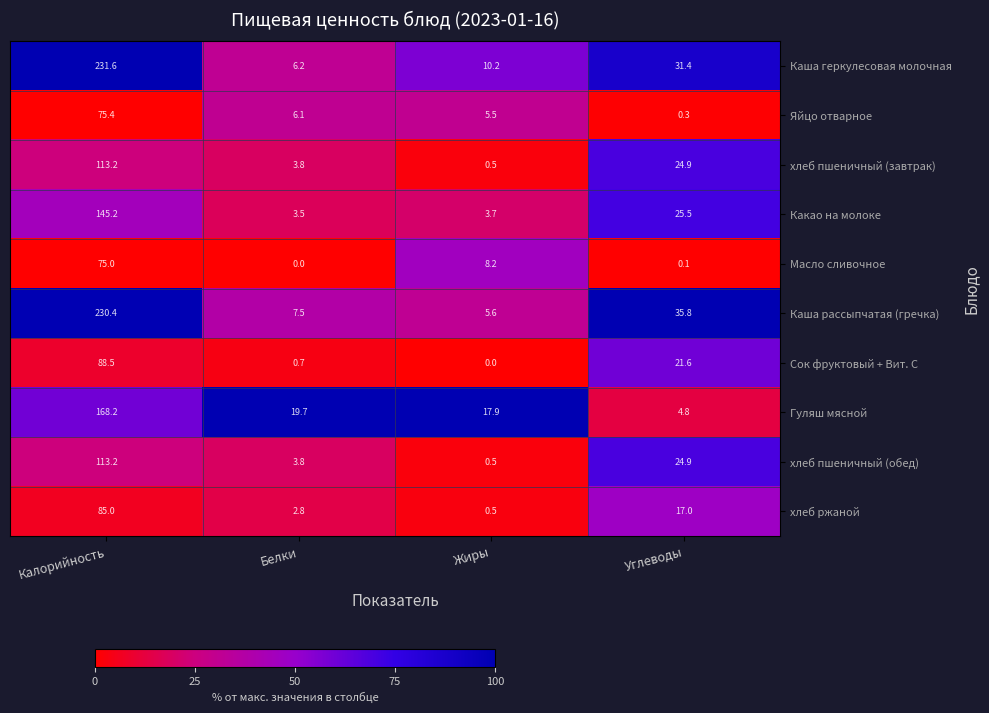

Which series changed the most between Белки and Жиры?

Масло сливочное